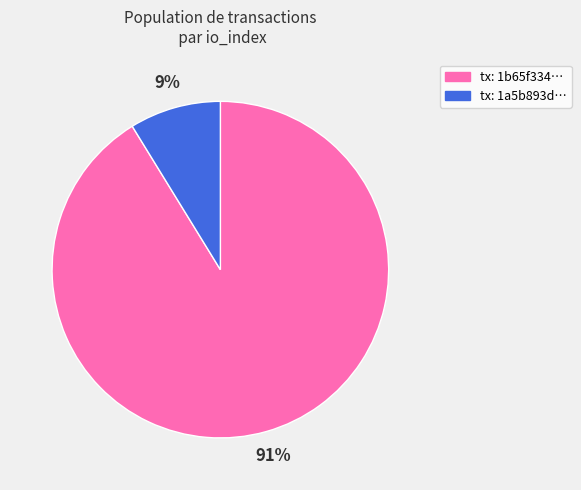

Does any single category account for the majority?

Yes